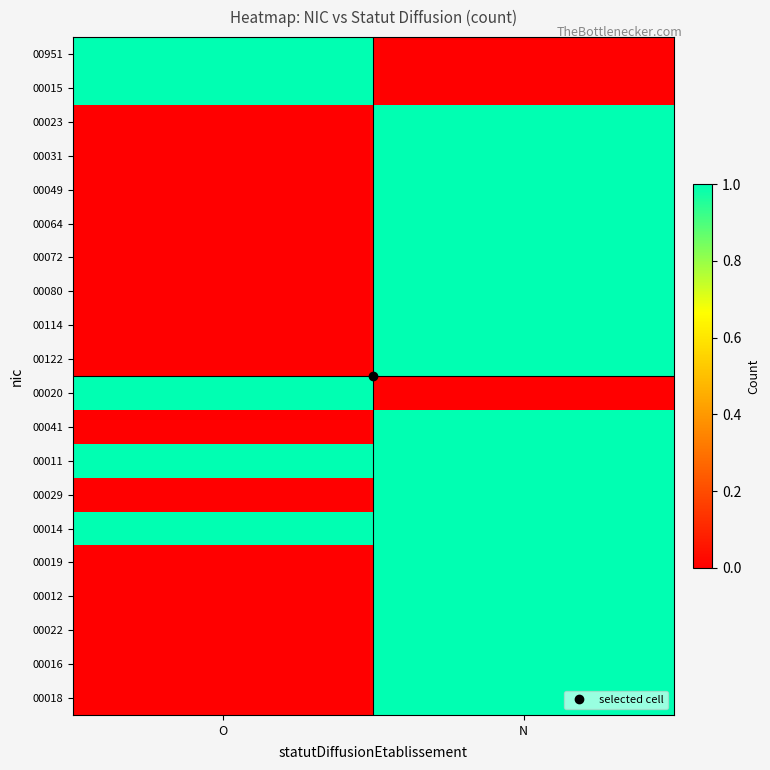

At which category does the chart reach its minimum across all series?

N